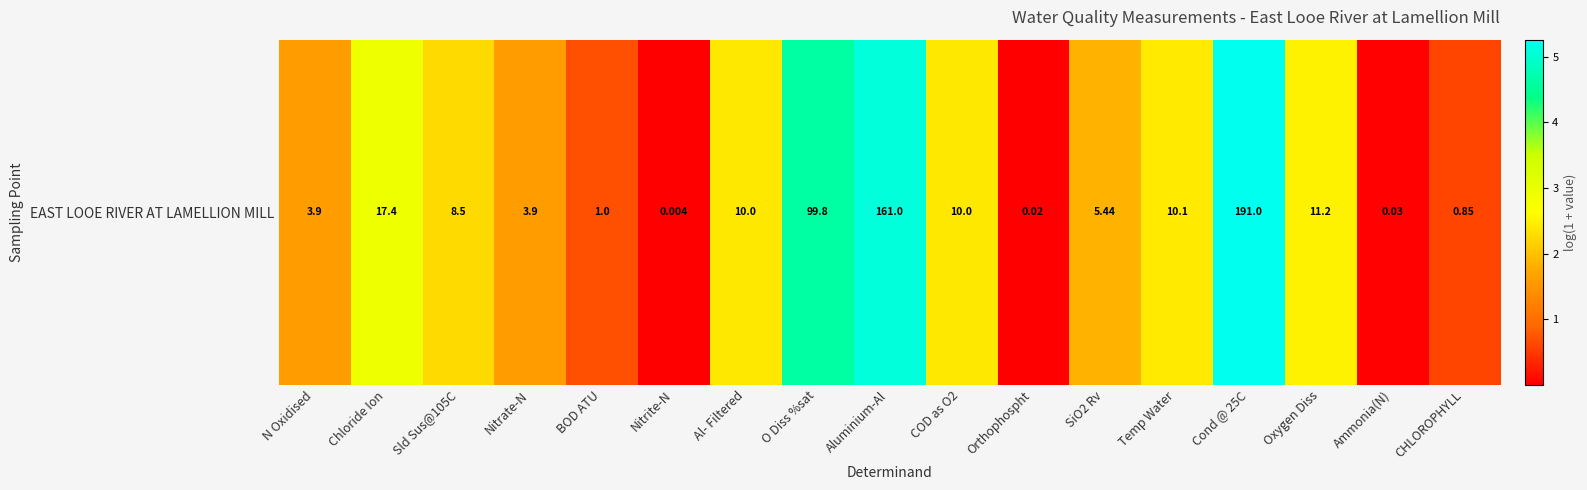

At which category does the chart reach its peak across all series?

Cond @ 25C